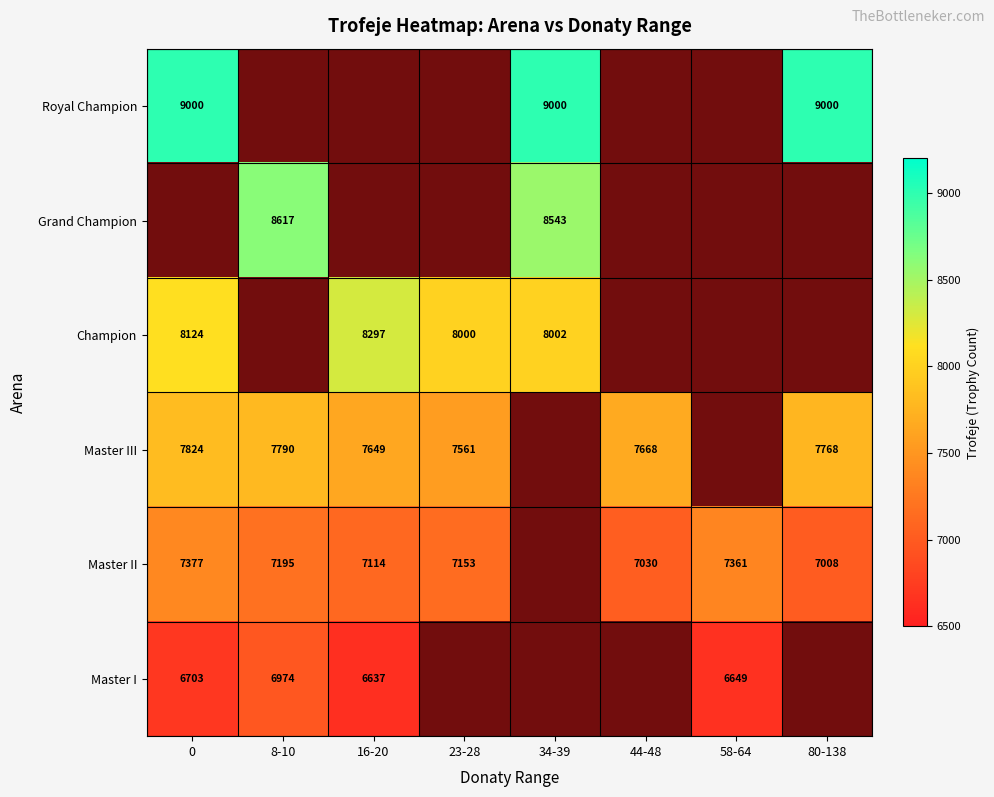

Is the value of Champion at 16-20 greater than the value of Master I at 0?

Yes